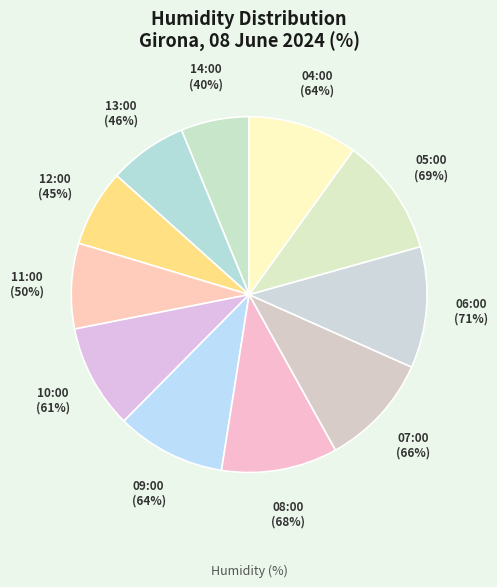

What is the ratio of the value at 07:00 to the value at 14:00?

1.6